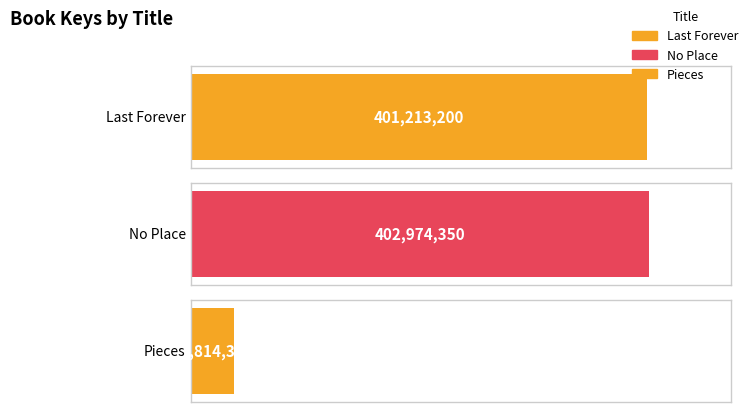

Which label corresponds to the largest value in the chart?

No Place